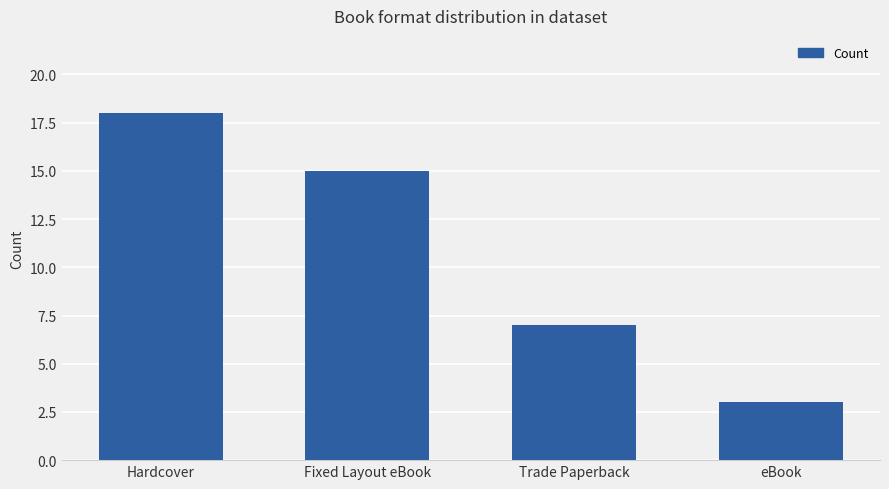

What is the label of the 3rd bar from the right?

Fixed Layout eBook